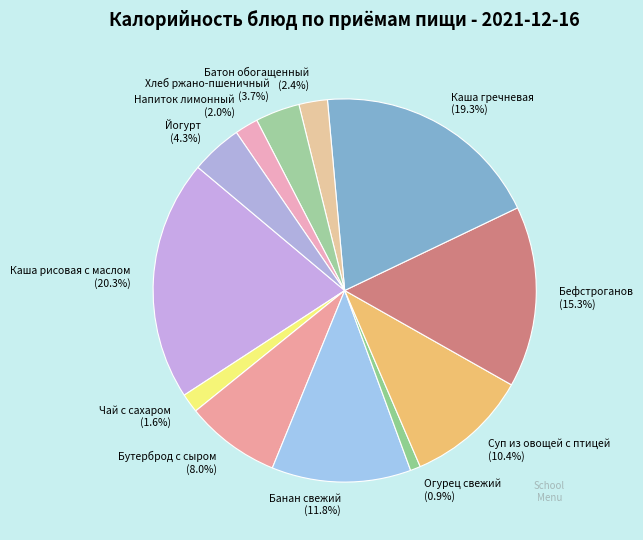

Between Бефстроганов and Огурец свежий, which is larger?

Бефстроганов